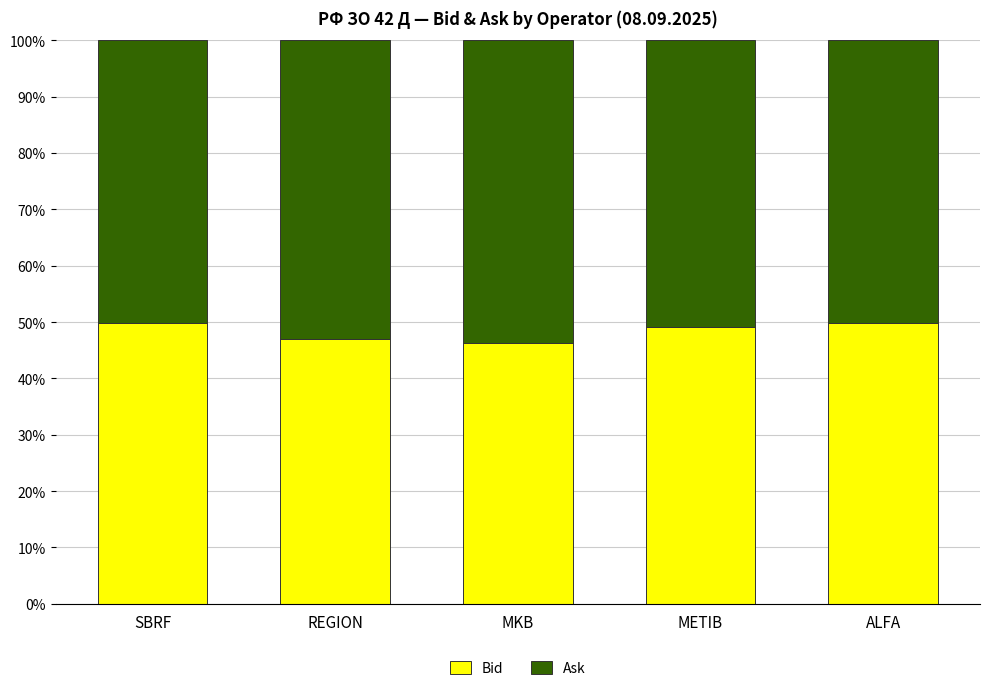

The Bid series shows 10.4 at METIB. True or false?

False